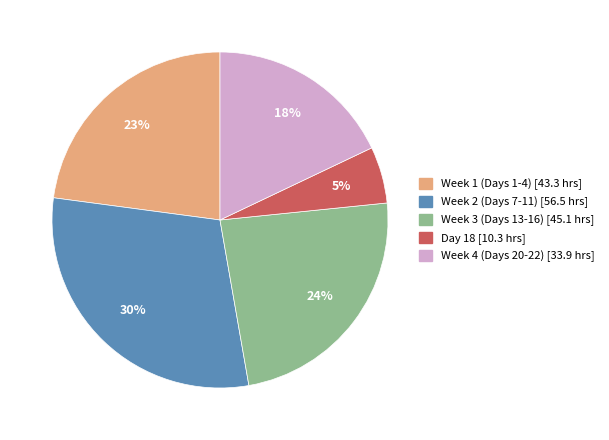

Is there any slice that represents more than half of the pie?

No